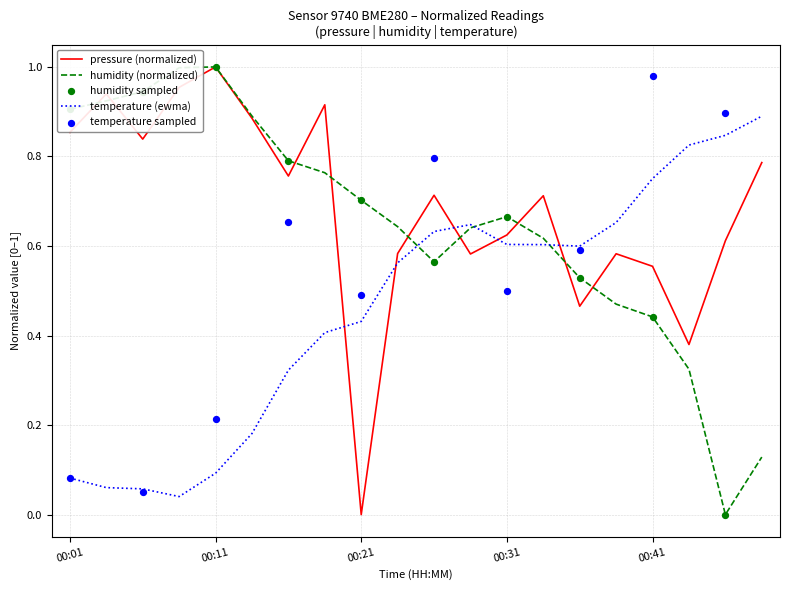

Is the value of humidity at 00:33 greater than the value of pressure at 00:16?

No